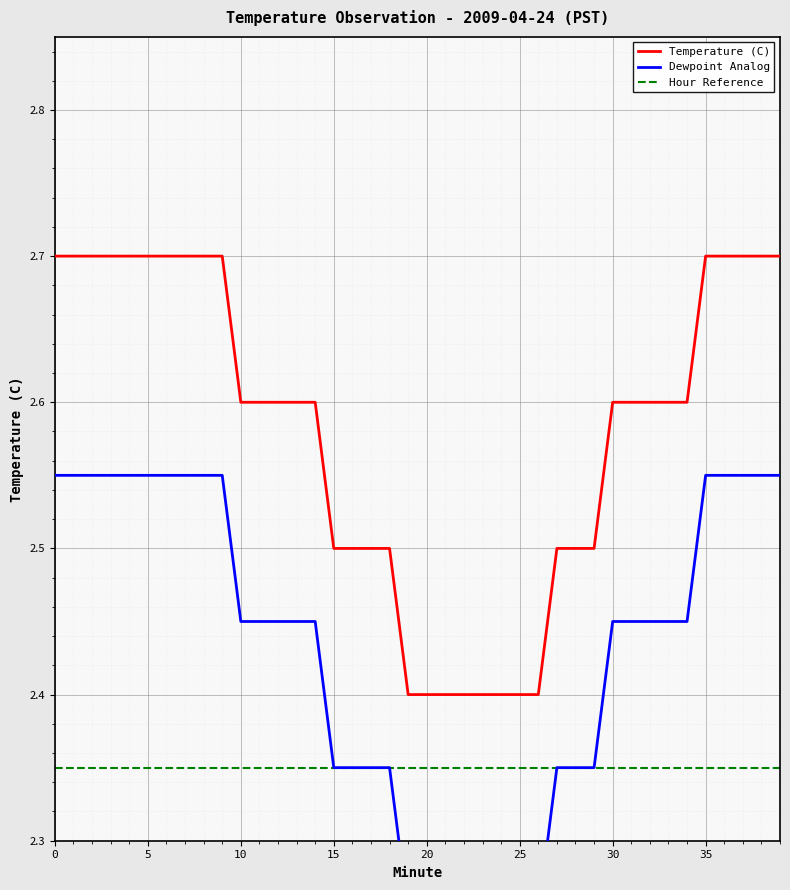

Reading left to right, extract all data points from this chart.

Temperature (C): 2.7	2.7	2.7	2.7	2.7	2.7	2.7	2.7	2.7	2.7	2.6	2.6	2.6	2.6	2.6	2.5	2.5	2.5	2.5	2.4	2.4	2.4	2.4	2.4	2.4	2.4	2.4	2.5	2.5	2.5	2.6	2.6	2.6	2.6	2.6	2.7	2.7	2.7	2.7	2.7
Dewpoint Analog: 2.6	2.6	2.6	2.6	2.6	2.6	2.6	2.6	2.6	2.6	2.5	2.5	2.5	2.5	2.5	2.4	2.4	2.4	2.4	2.2	2.2	2.2	2.2	2.2	2.2	2.2	2.2	2.4	2.4	2.4	2.5	2.5	2.5	2.5	2.5	2.6	2.6	2.6	2.6	2.6
Hour Reference: 2.4	2.4	2.4	2.4	2.4	2.4	2.4	2.4	2.4	2.4	2.4	2.4	2.4	2.4	2.4	2.4	2.4	2.4	2.4	2.4	2.4	2.4	2.4	2.4	2.4	2.4	2.4	2.4	2.4	2.4	2.4	2.4	2.4	2.4	2.4	2.4	2.4	2.4	2.4	2.4